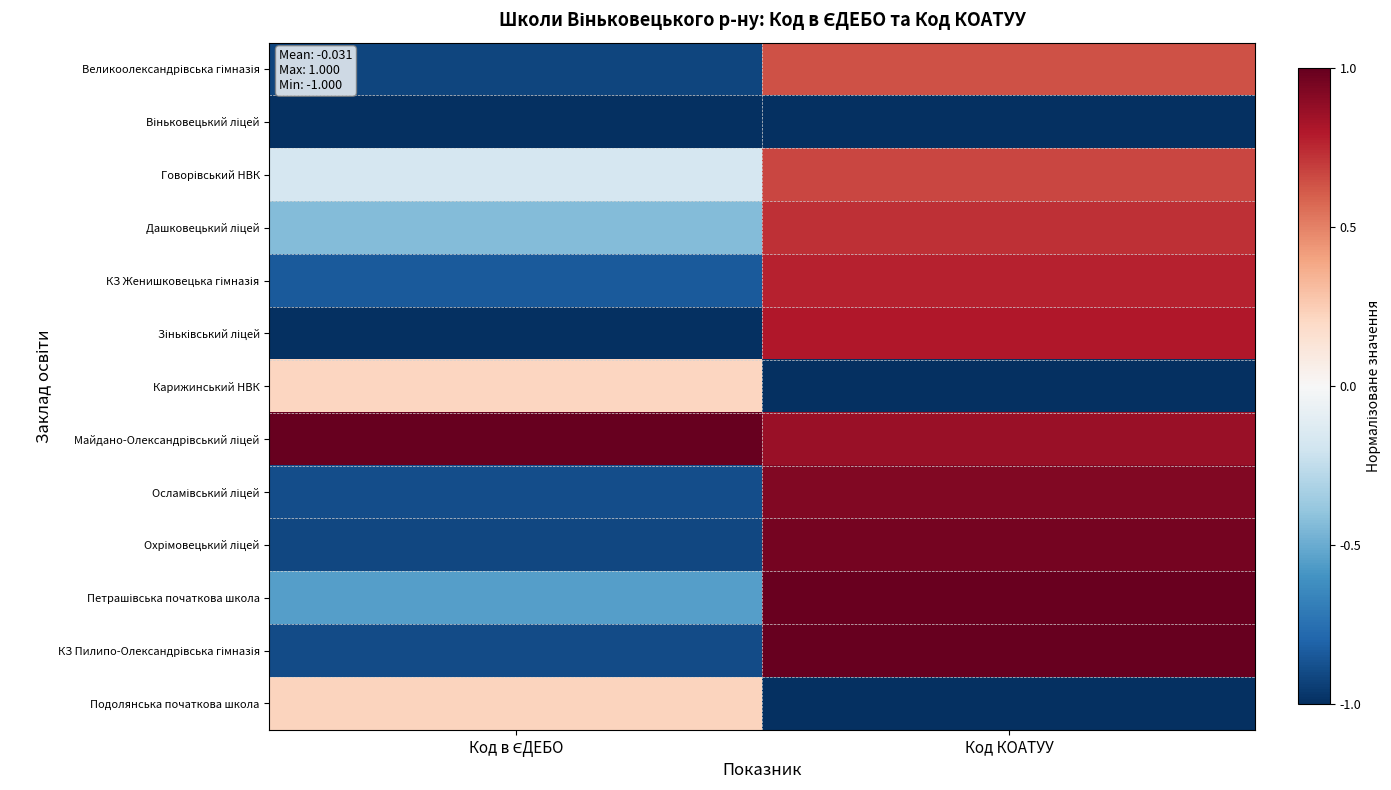

How many distinct data groups are displayed?

13